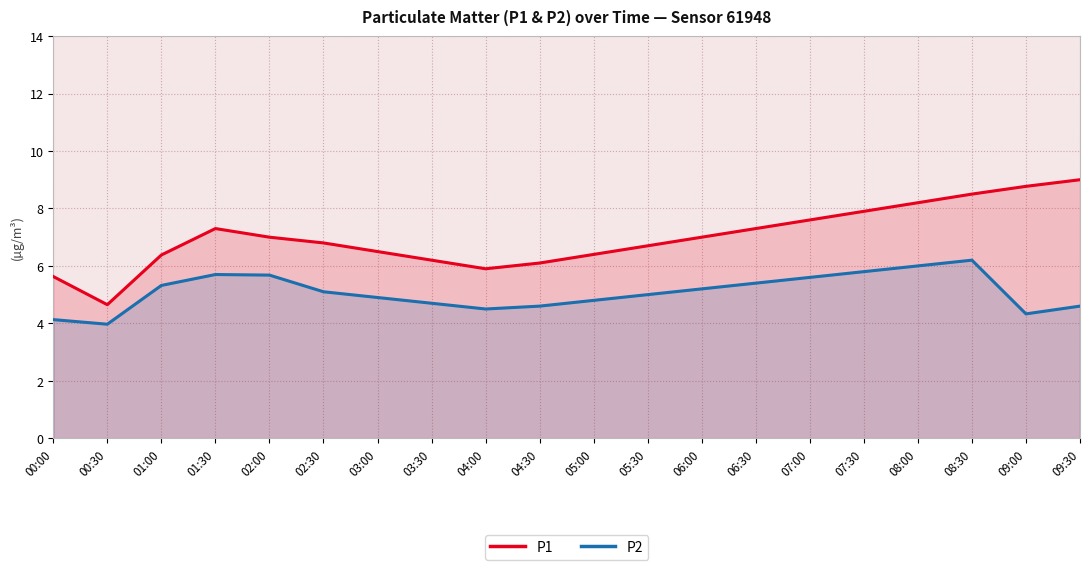

Does the chart have visible grid lines?

Yes